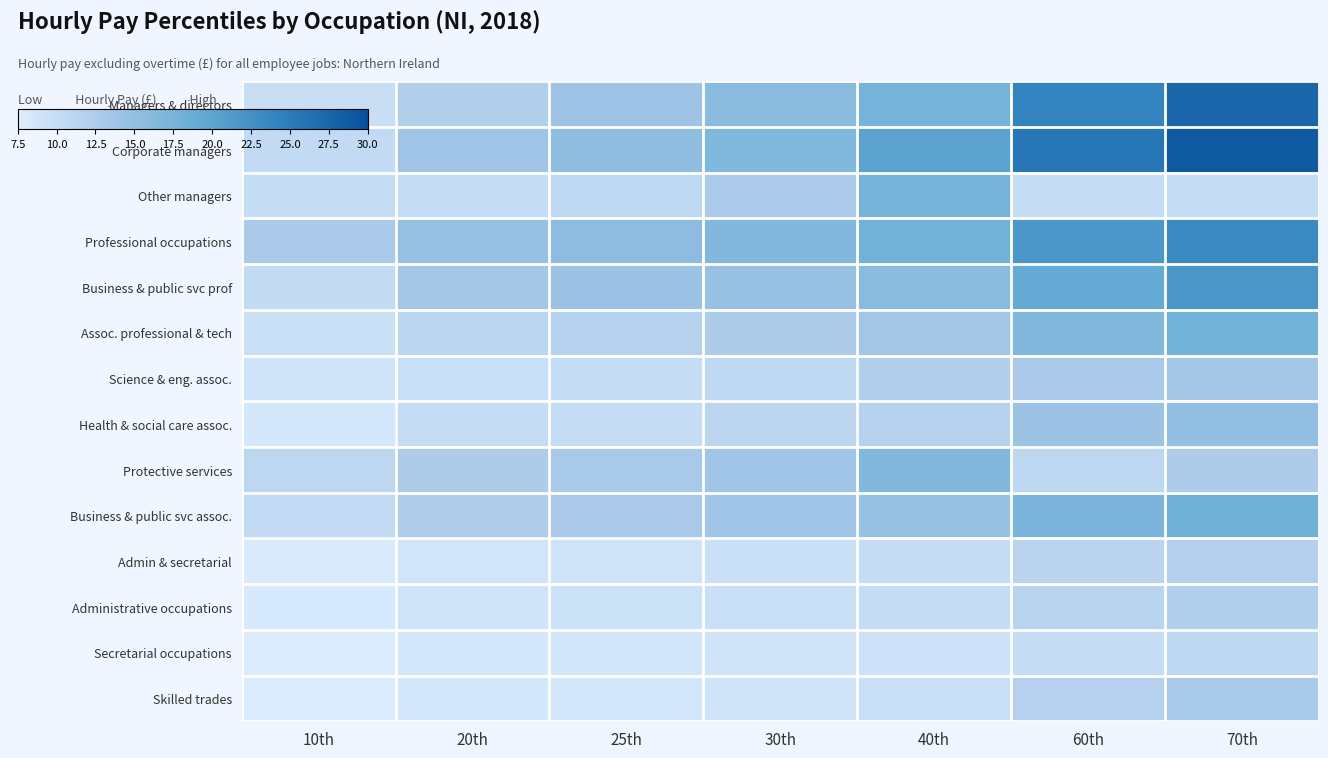

Reading left to right, what are all the values shown in this chart?

Managers & directors: 10th=9.9	20th=12.1	25th=14.1	30th=15.8	40th=17.5	60th=24.1	70th=27.5
Corporate managers: 10th=10.4	20th=14.0	25th=15.5	30th=16.7	40th=20.2	60th=25.7	70th=29.0
Other managers: 10th=10.0	20th=10.1	25th=10.6	30th=12.6	40th=17.7	60th=10.0	70th=10.1
Professional occupations: 10th=12.8	20th=14.7	25th=15.5	30th=16.5	40th=18.0	60th=21.6	70th=23.4
Business & public svc prof: 10th=10.2	20th=13.4	25th=14.2	30th=14.6	40th=15.9	60th=19.2	70th=21.8
Assoc. professional & tech: 10th=9.7	20th=11.0	25th=11.7	30th=12.5	40th=13.5	60th=16.4	70th=18.0
Science & eng. assoc.: 10th=9.0	20th=9.7	25th=10.1	30th=10.6	40th=12.1	60th=12.9	70th=13.4
Health & social care assoc.: 10th=8.3	20th=10.0	25th=10.1	30th=10.9	40th=11.6	60th=14.1	70th=15.2
Protective services: 10th=10.9	20th=12.5	25th=13.0	30th=13.7	40th=16.5	60th=10.9	70th=12.5
Business & public svc assoc.: 10th=10.4	20th=12.4	25th=12.9	30th=13.7	40th=14.6	60th=17.3	70th=18.2
Admin & secretarial: 10th=8.1	20th=8.8	25th=9.1	30th=9.5	40th=10.0	60th=11.2	70th=11.8
Administrative occupations: 10th=8.1	20th=9.0	25th=9.3	30th=9.7	40th=10.1	60th=11.4	70th=12.1
Secretarial occupations: 10th=7.8	20th=8.3	25th=8.7	30th=8.9	40th=9.2	60th=10.1	70th=10.9
Skilled trades: 10th=7.8	20th=8.4	25th=8.6	30th=9.0	40th=9.7	60th=11.7	70th=13.0